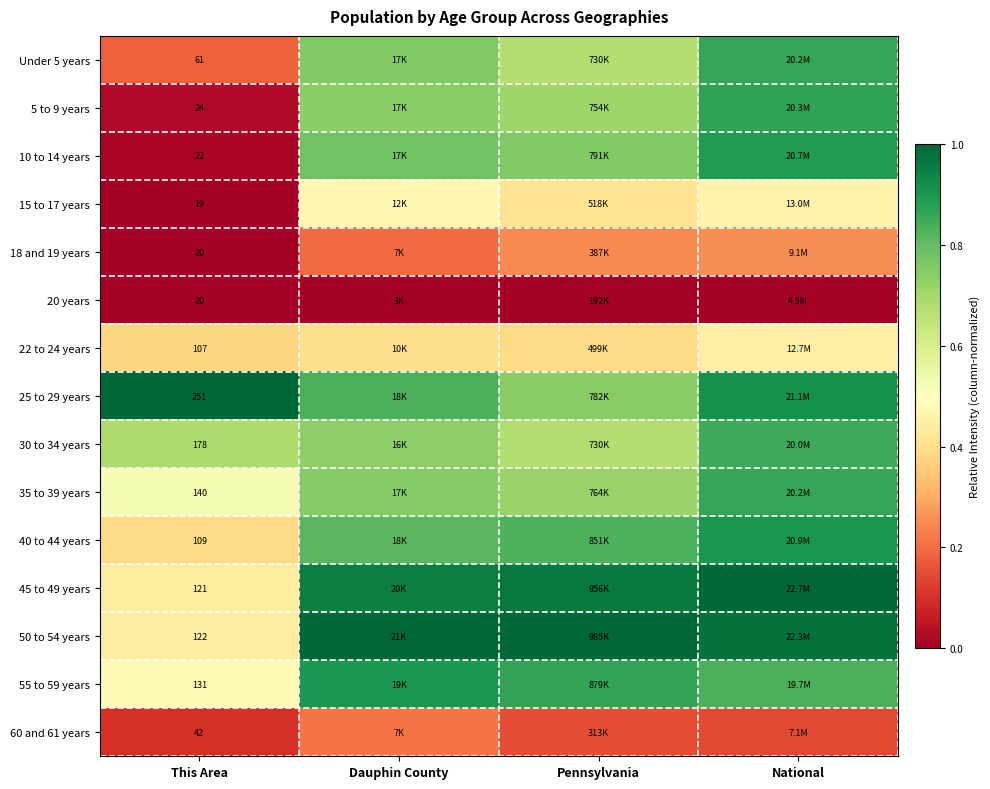

Count the number of data series in this chart.

15